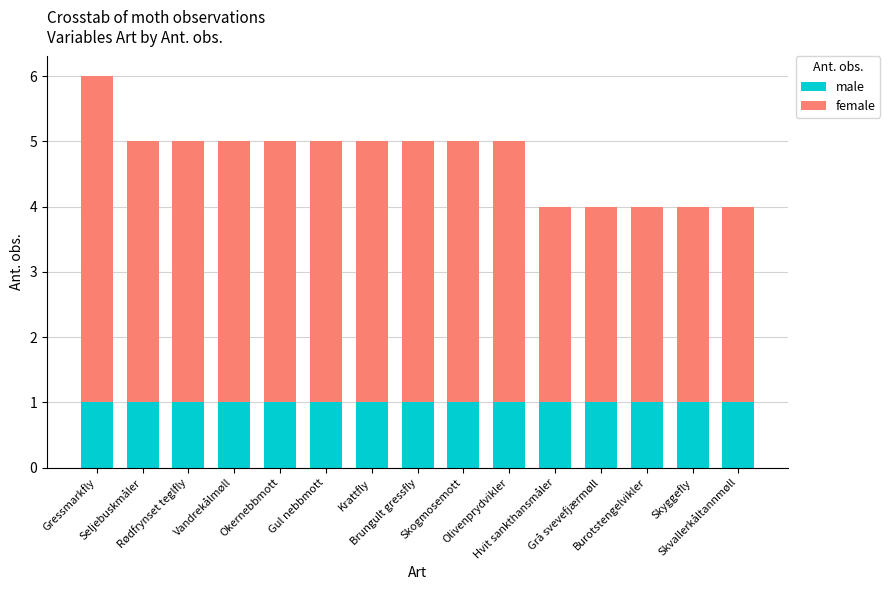

What are all the series names shown in the legend?

male, female